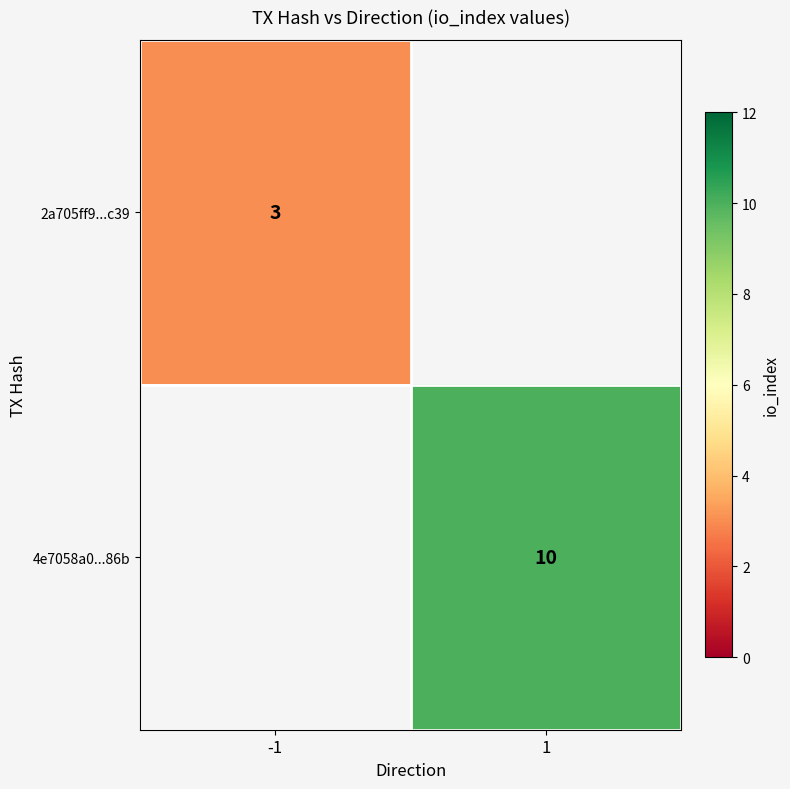

True or false: 4e7058a0...86b has a value of 2.0 at 1.

False